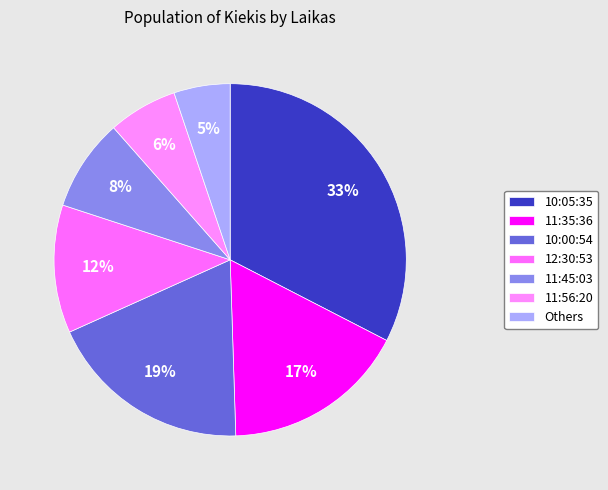

To the nearest percent, what is the average slice percentage?

14%